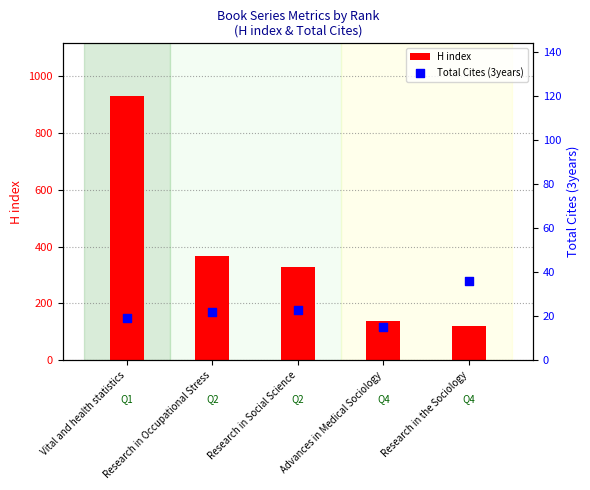

Which series contains the highest Y value?

H index